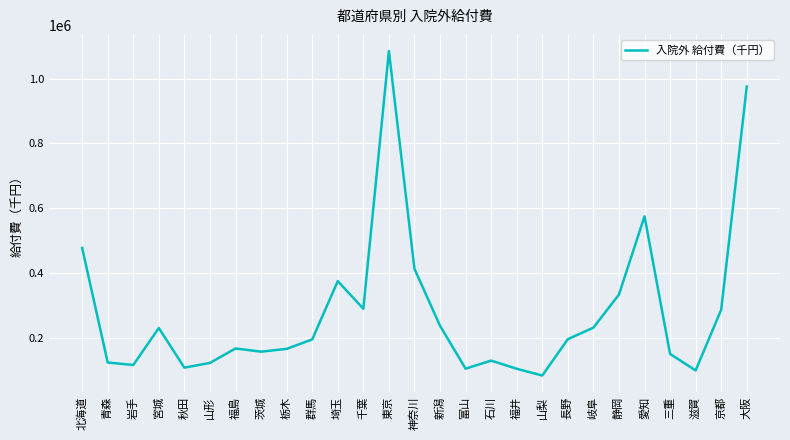

Which category has the highest value across all series?

東京